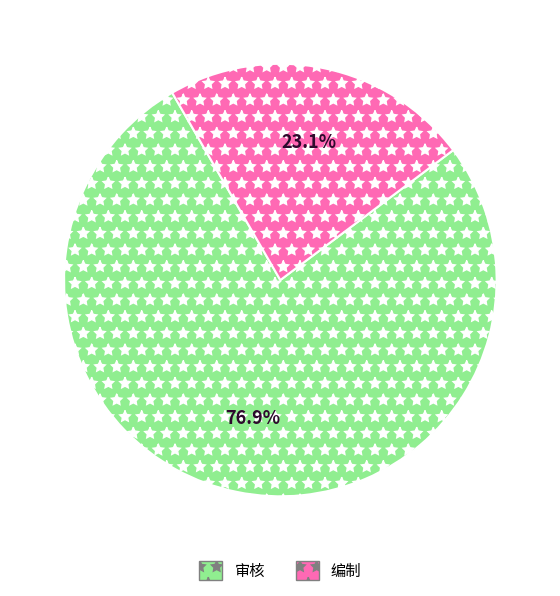

What is the largest slice in the pie chart?

审核